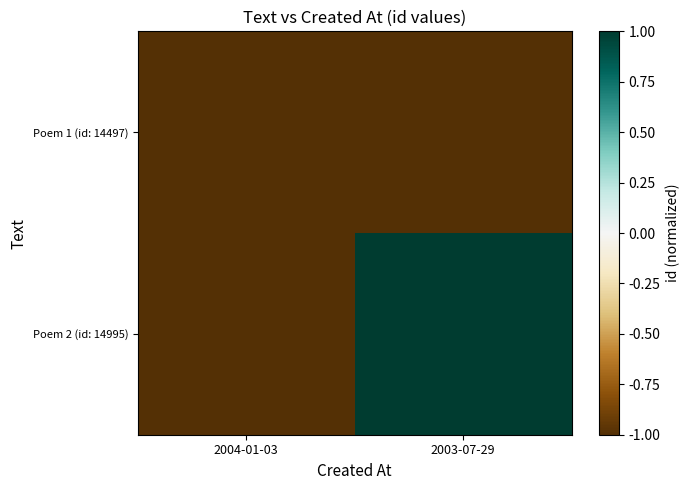

Reading left to right, list all the values displayed in this chart.

Poem 1 (id: 14497): 2004-01-03=-1.0	2003-07-29=-1.0
Poem 2 (id: 14995): 2004-01-03=-1.0	2003-07-29=1.0